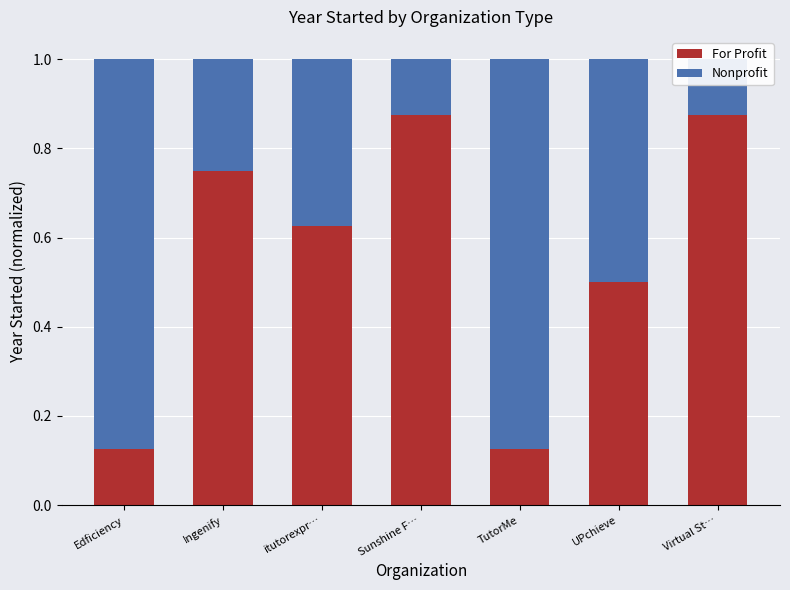

What is the minimum value for Nonprofit?

0.1